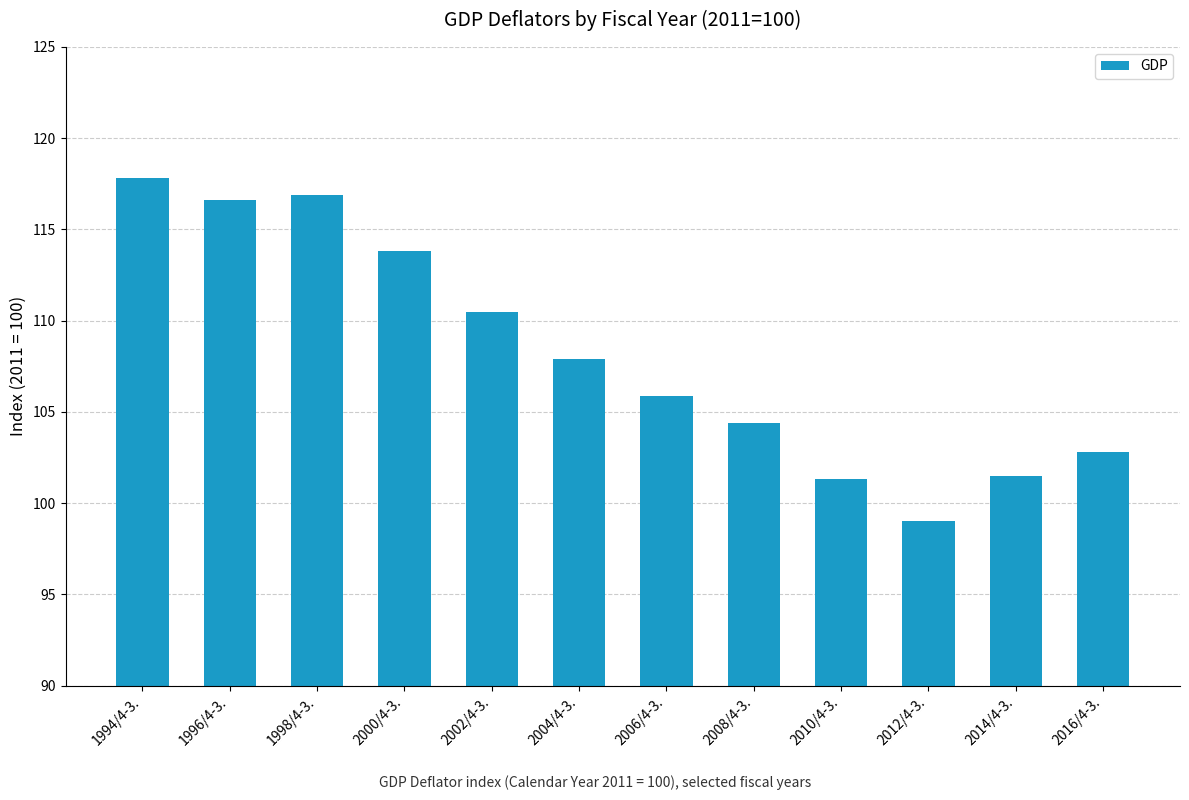

Is it true that the value at 2016/4-3. is 174.1?

False